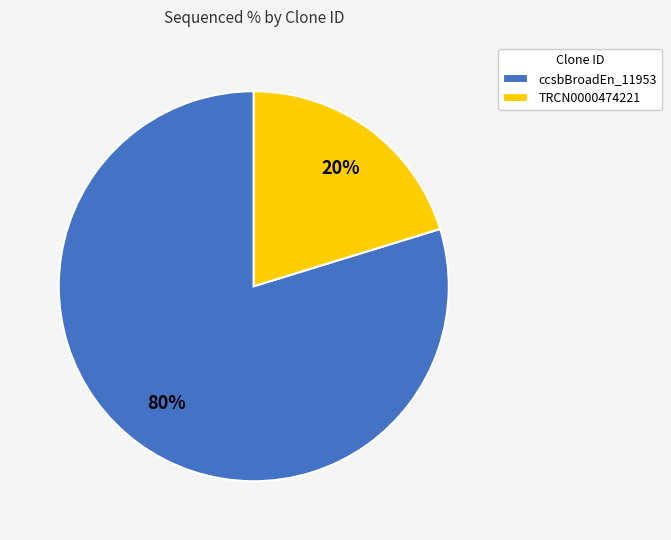

Is it true that TRCN0000474221 is 20% of the pie?

True